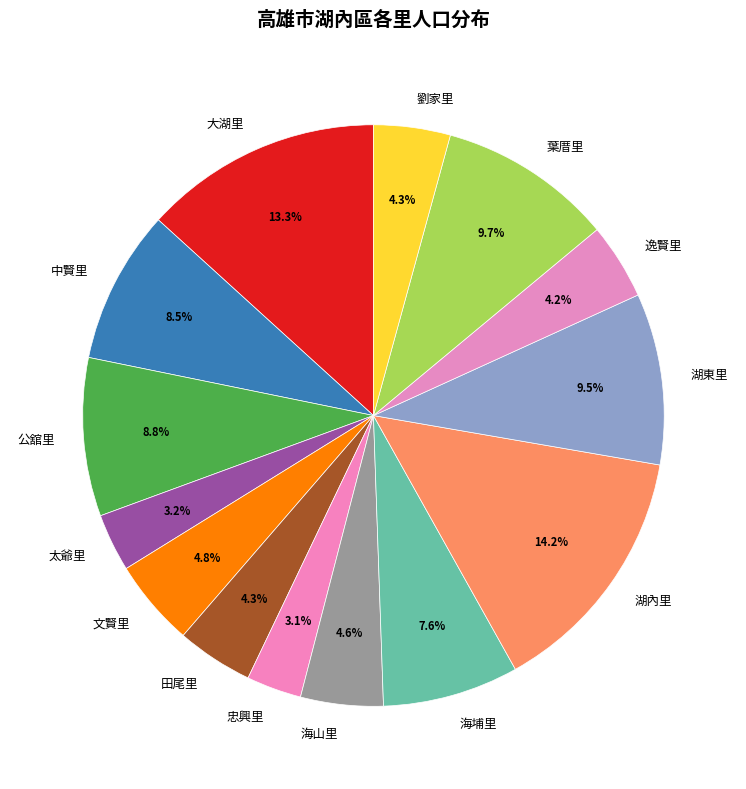

To the nearest percent, what is the difference between the largest and smallest slice percentages?

11%